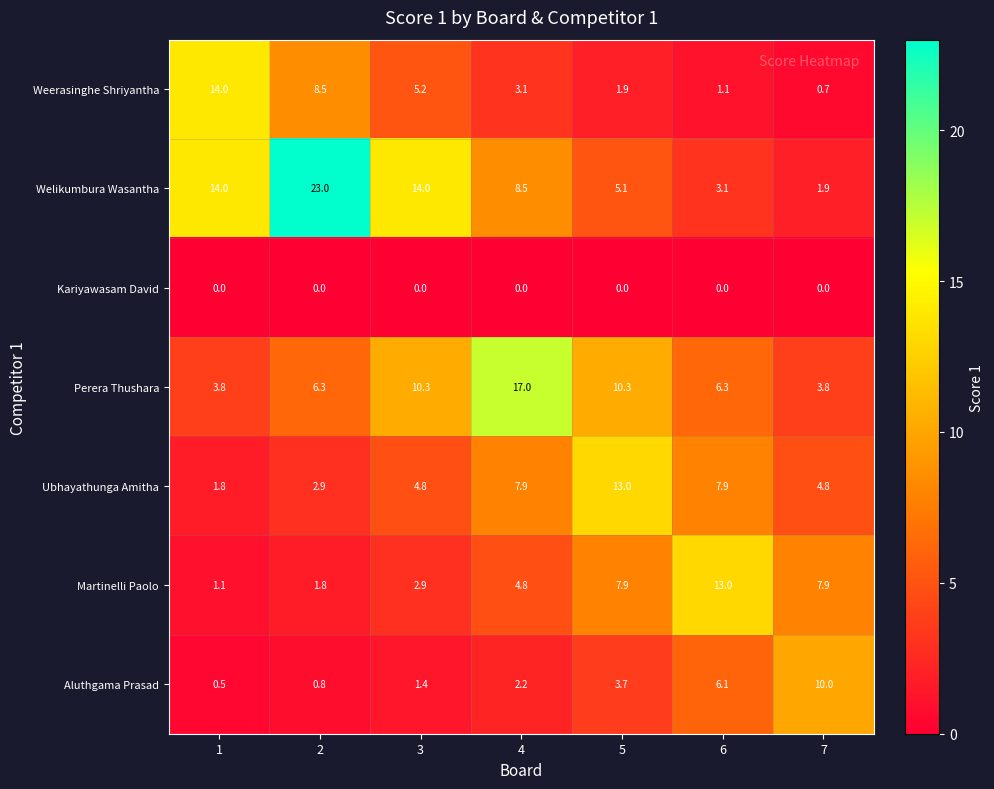

How many distinct data groups are displayed?

7